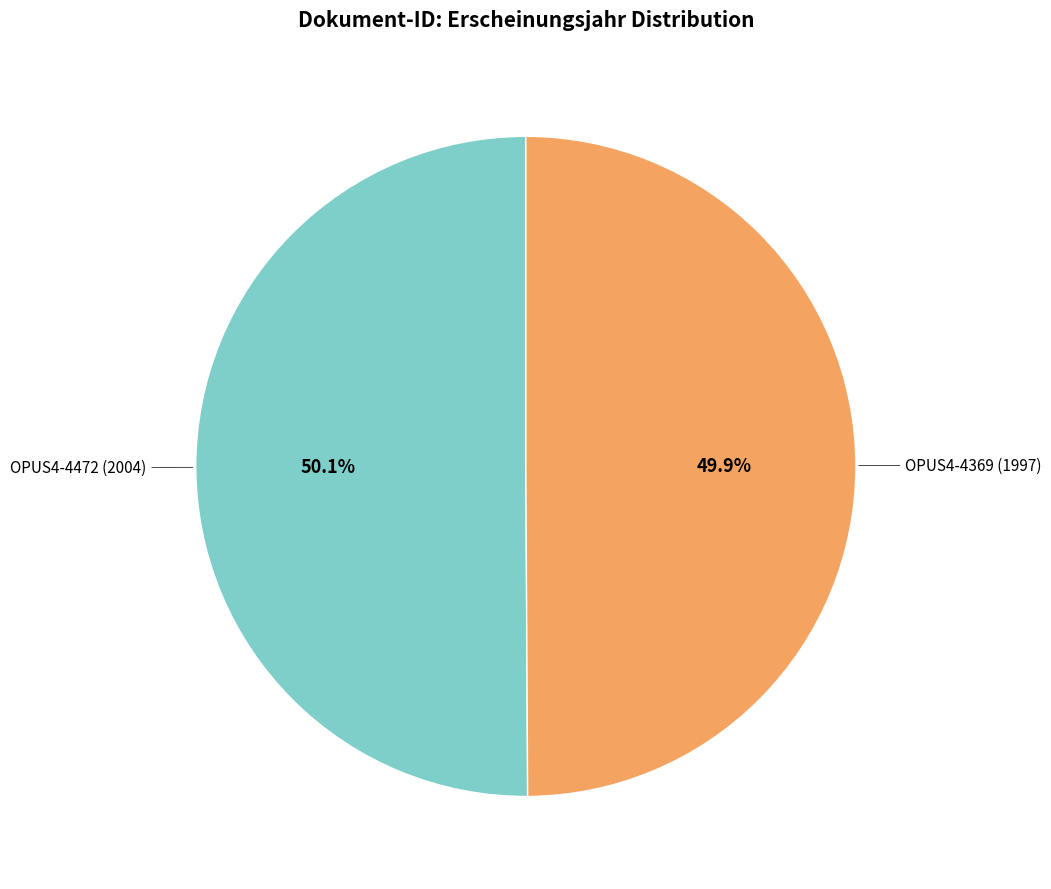

Does any single category account for the majority?

Yes